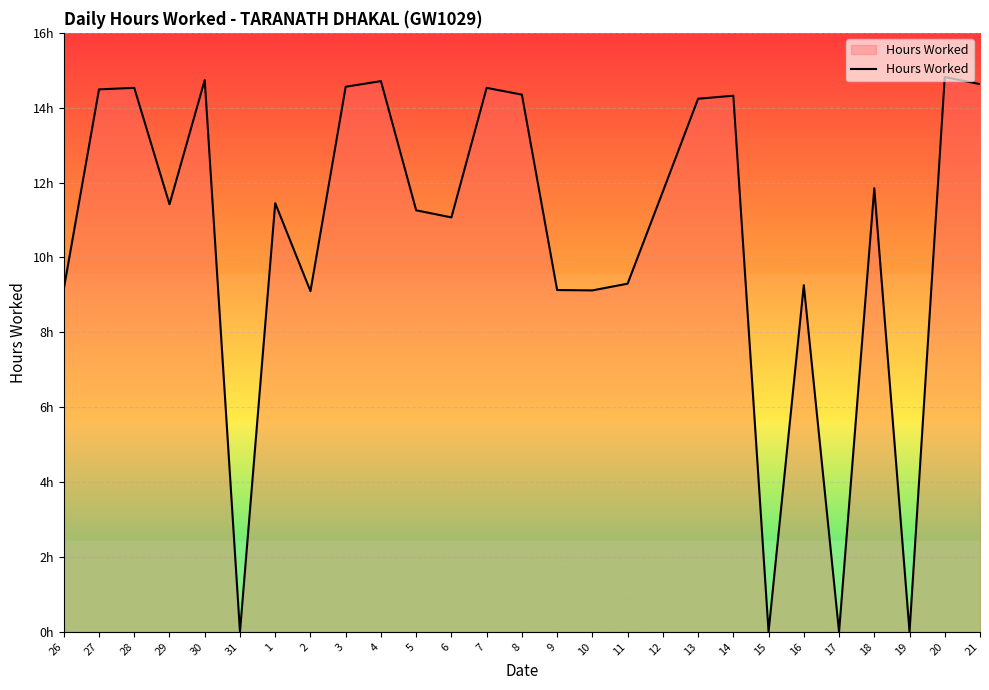

What is the greatest value displayed?

14.8